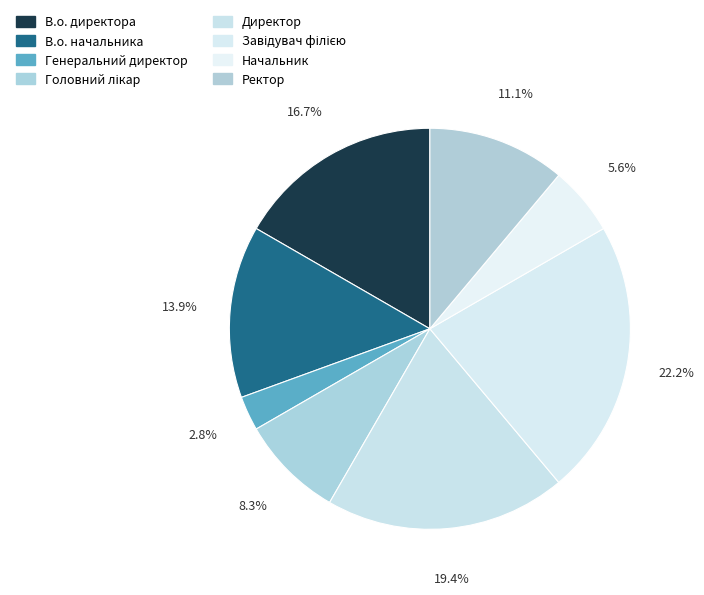

To the nearest percent, what is the combined percentage of Головний лікар and В.о. директора?

25%